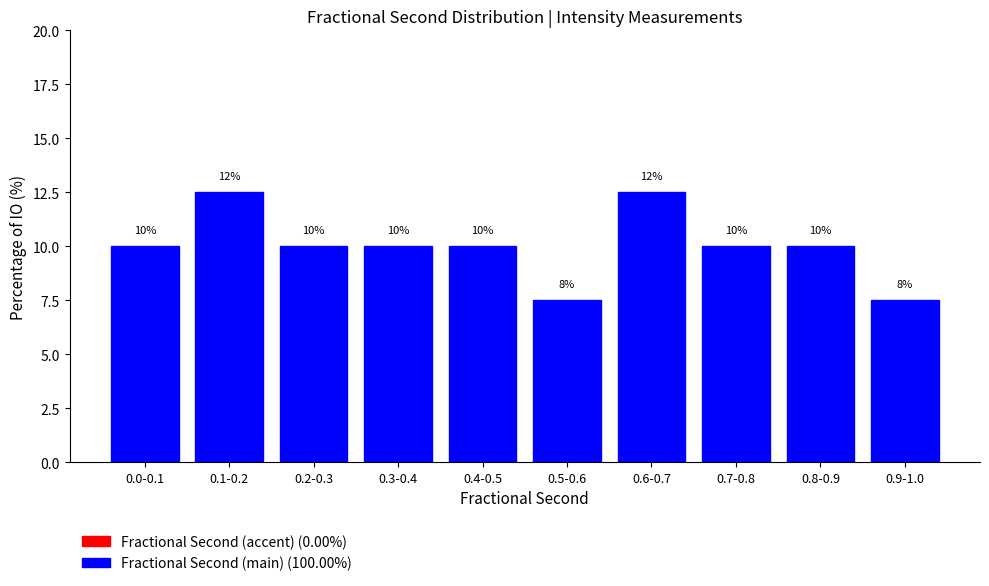

What is the smallest value displayed?

7.5